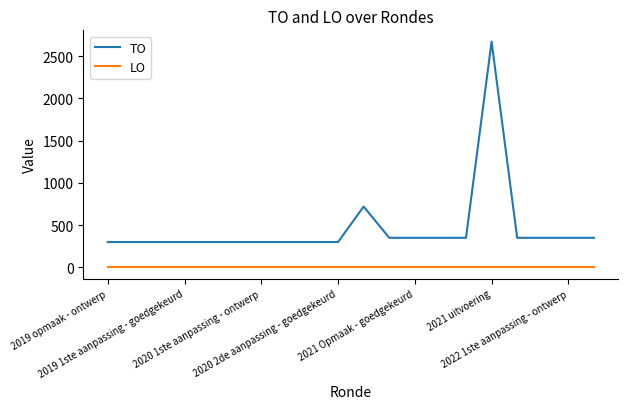

Rank the series by their average value, from lowest to highest.

LO, TO